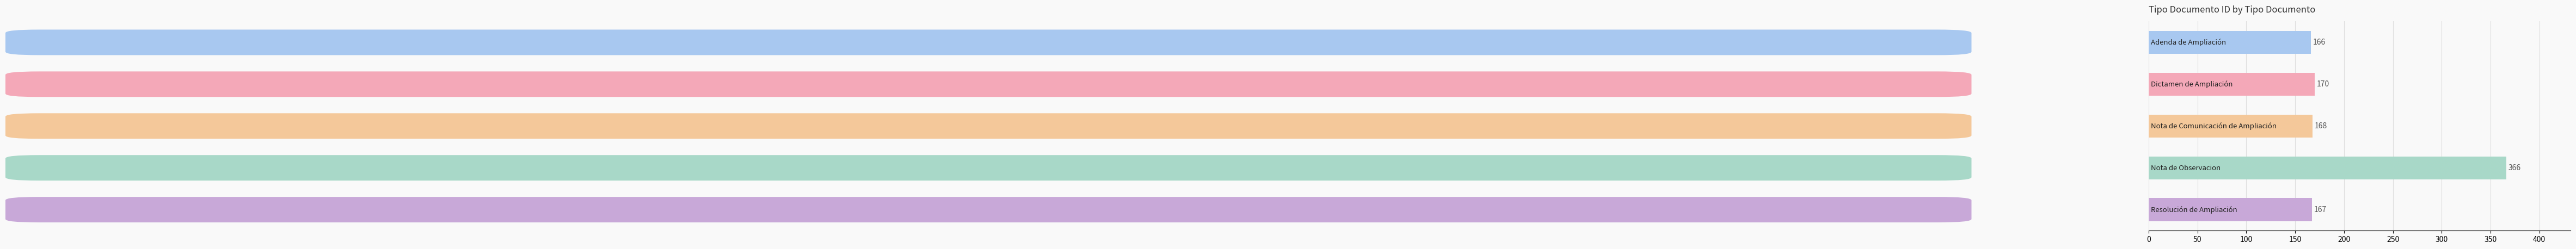

Are the bars horizontal?

Yes